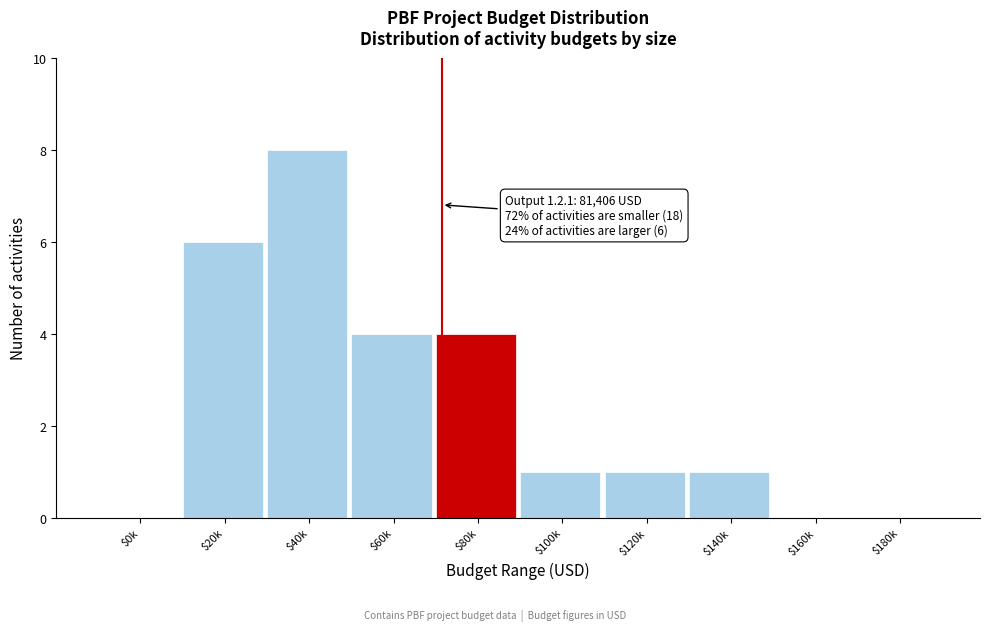

At which category does the chart reach its peak across all series?

$40k